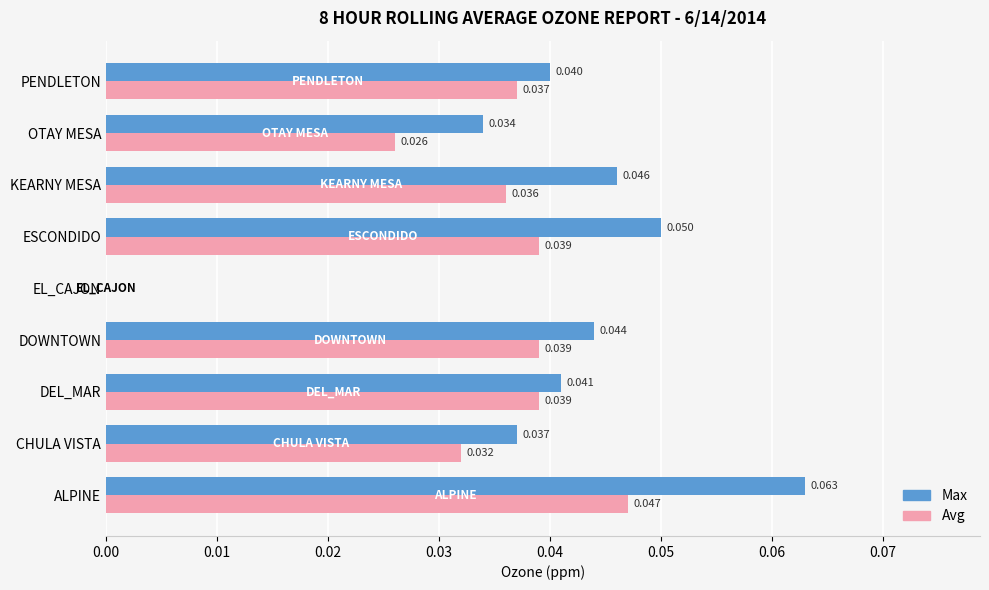

Which label corresponds to the largest value in the chart?

ALPINE